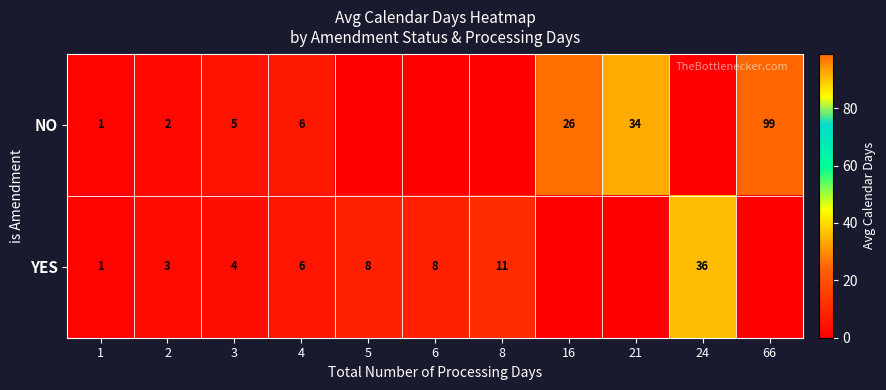

Is the value of YES at 6 greater than the value of NO at 2?

Yes